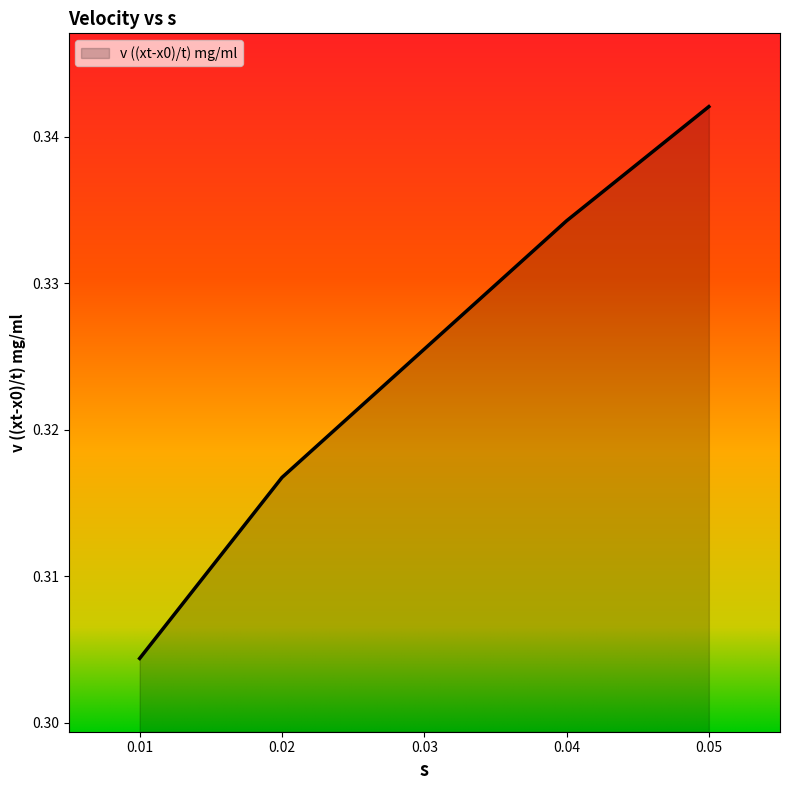

Does the chart display data point markers on the line(s)?

No